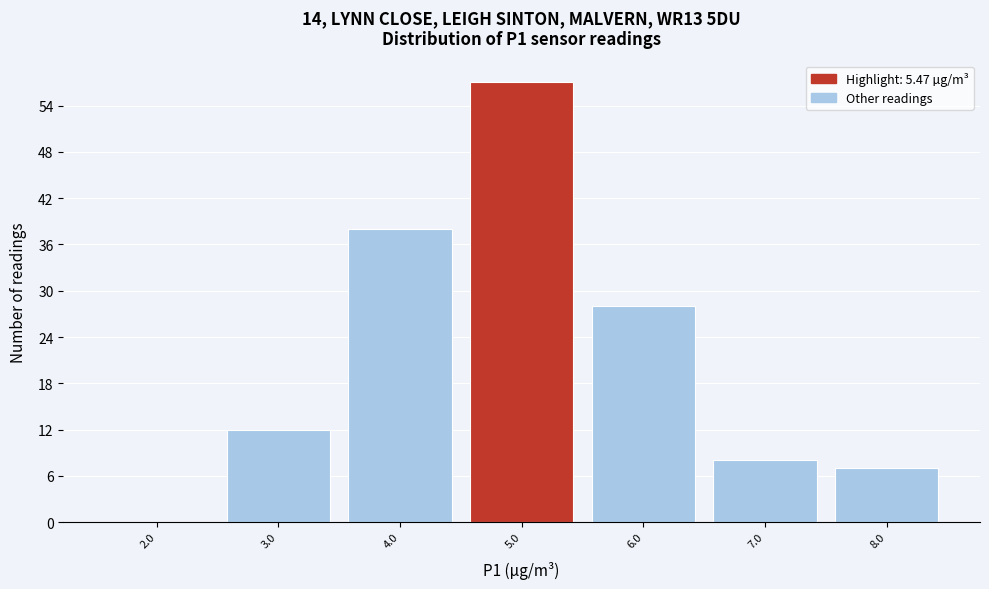

Which range on the x-axis has the tallest bar?

4.5 to 5.5